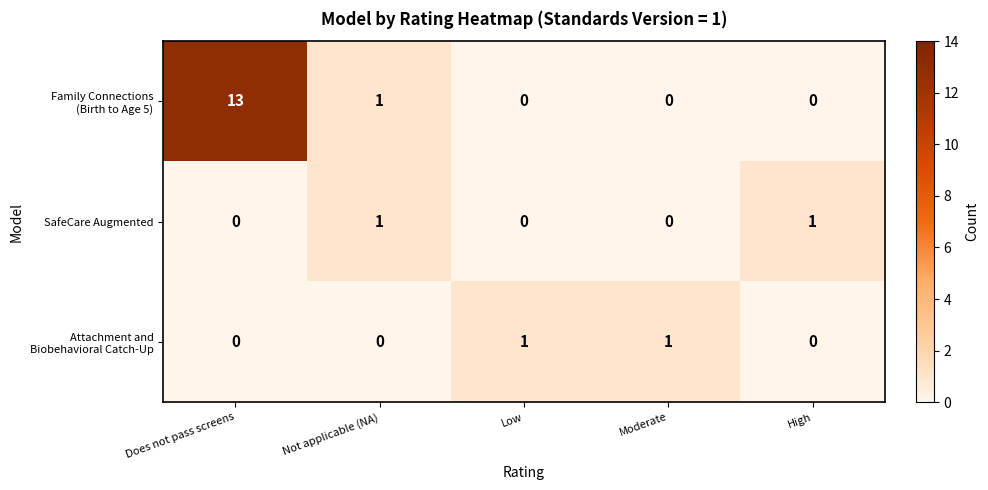

What is the maximum value shown in the chart?

13